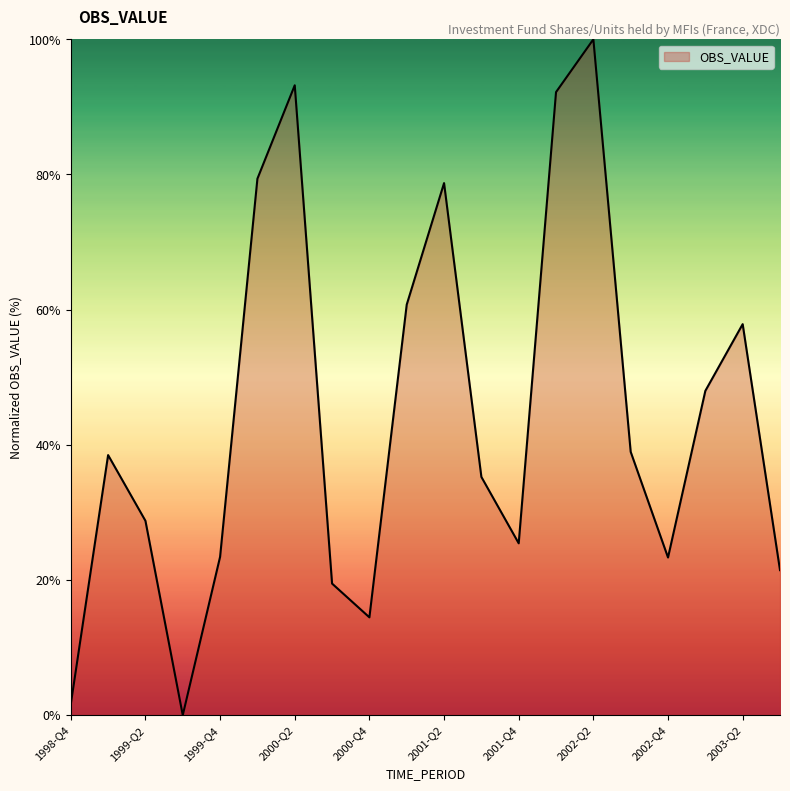

What is the maximum value shown in the chart?

100.0